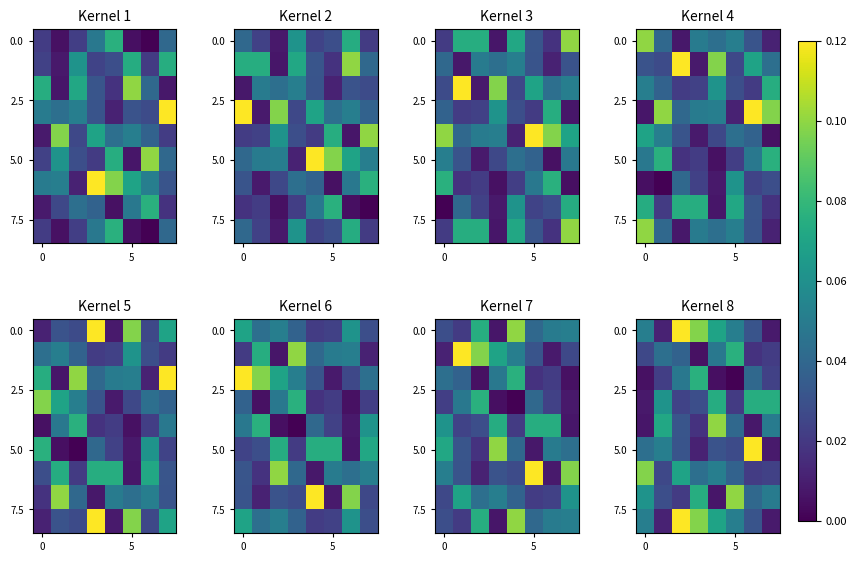

How many series are shown in this chart?

9